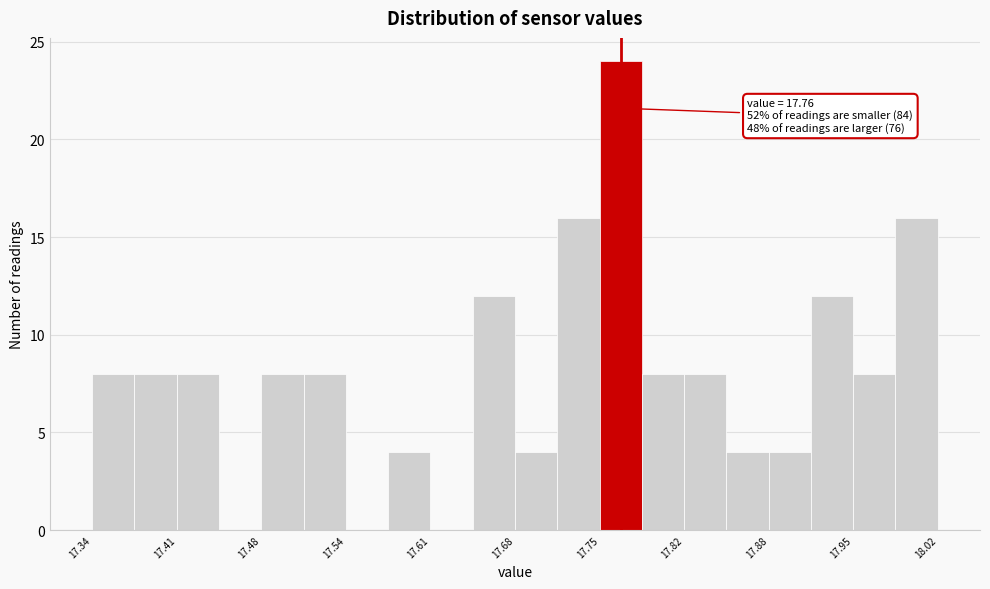

Read against the x-axis, roughly where is the centre of the tallest bar?

17.77